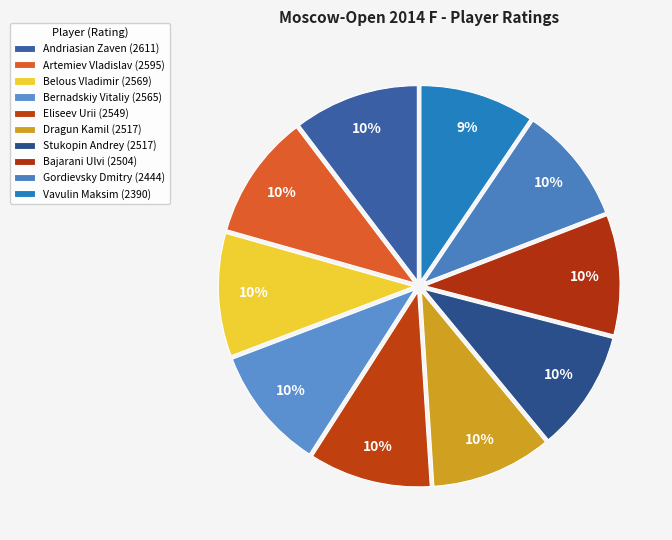

What percentage do Stukopin Andrey and Andriasian Zaven together represent?

20.3%